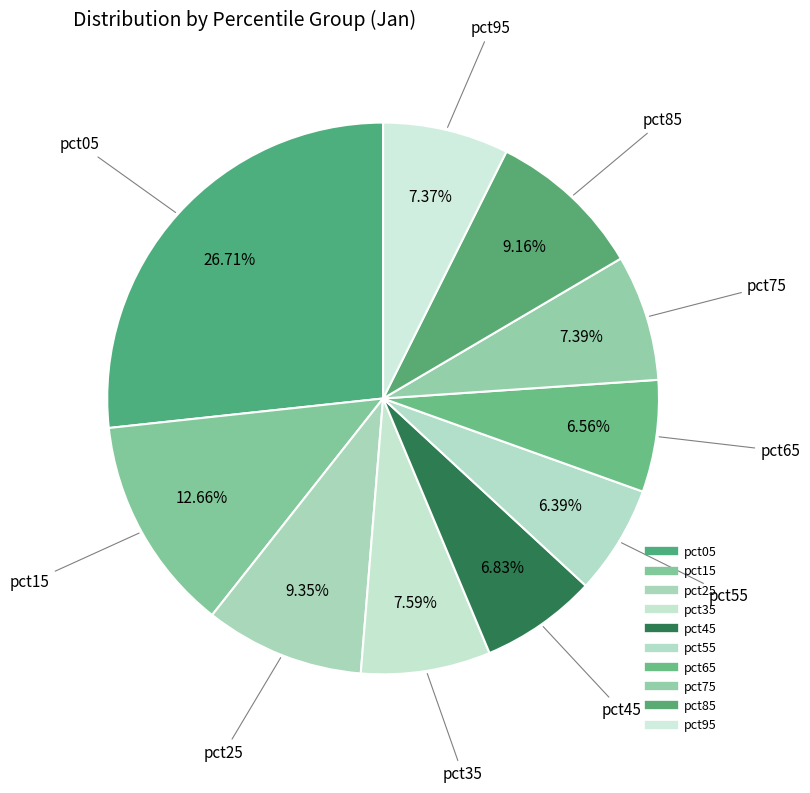

Is there any slice that represents more than half of the pie?

No